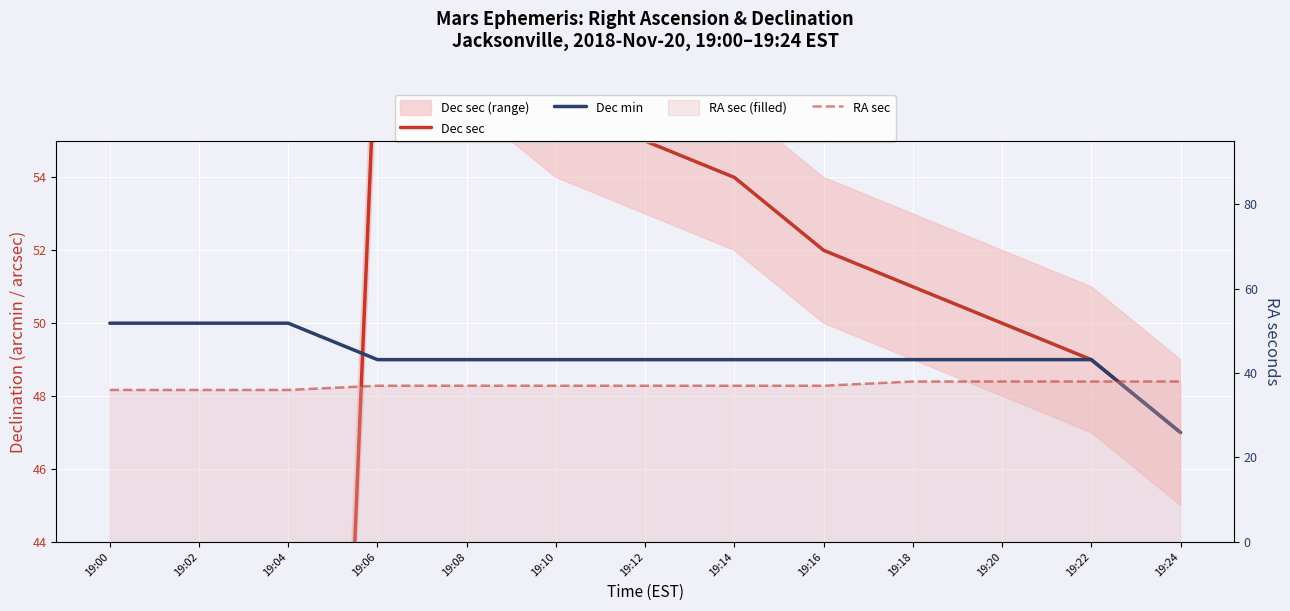

Count the Dec min values in the range 49 to 50.

12